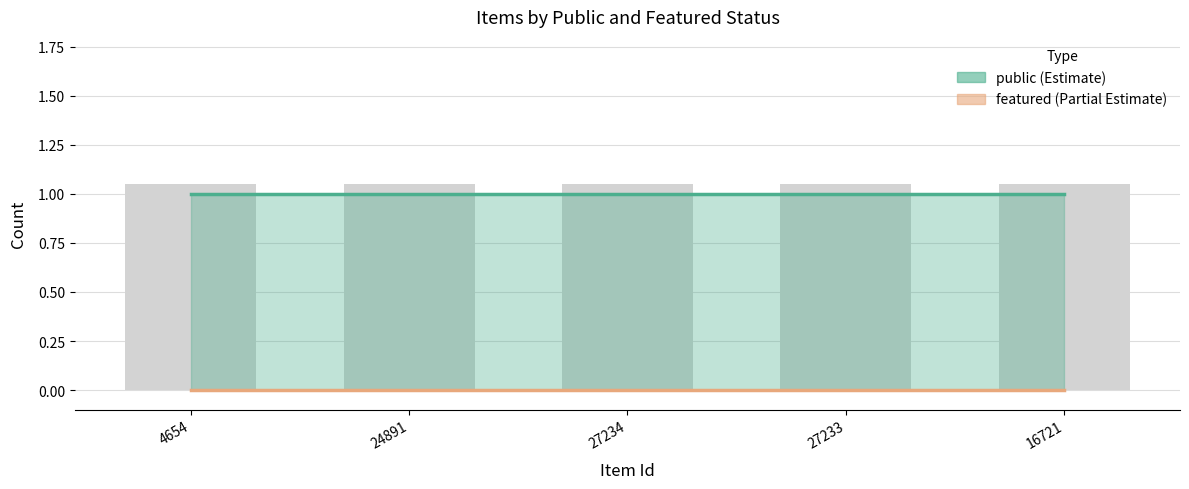

Which has a higher value, 24891 or 27233?

24891